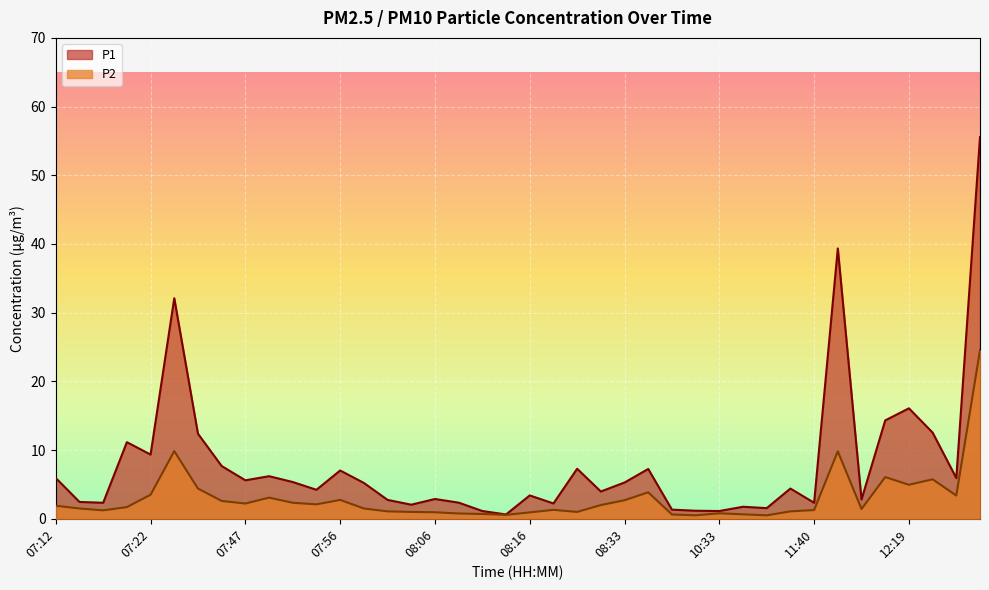

At which category does P2 reach its first local peak?

07:24